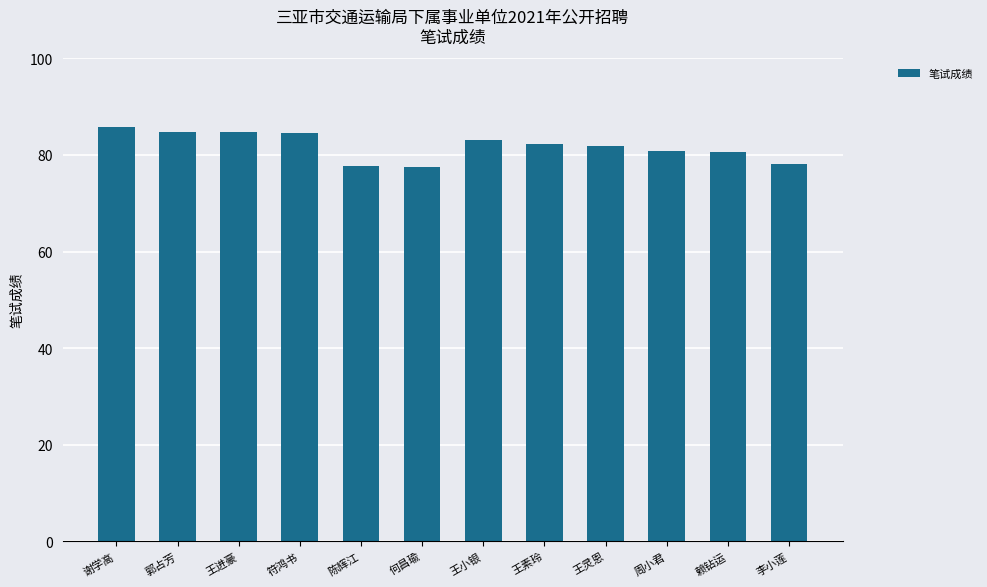

What is the difference between the maximum and minimum values?

8.3